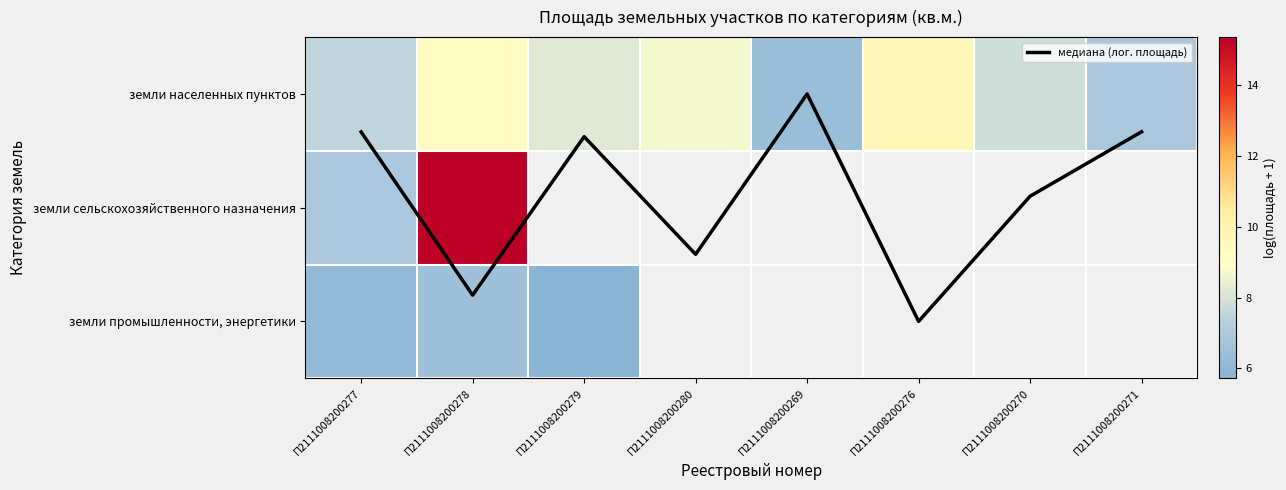

What is the difference between the земли населенных пунктов values at П2111008200271 and П2111008200270?

0.9